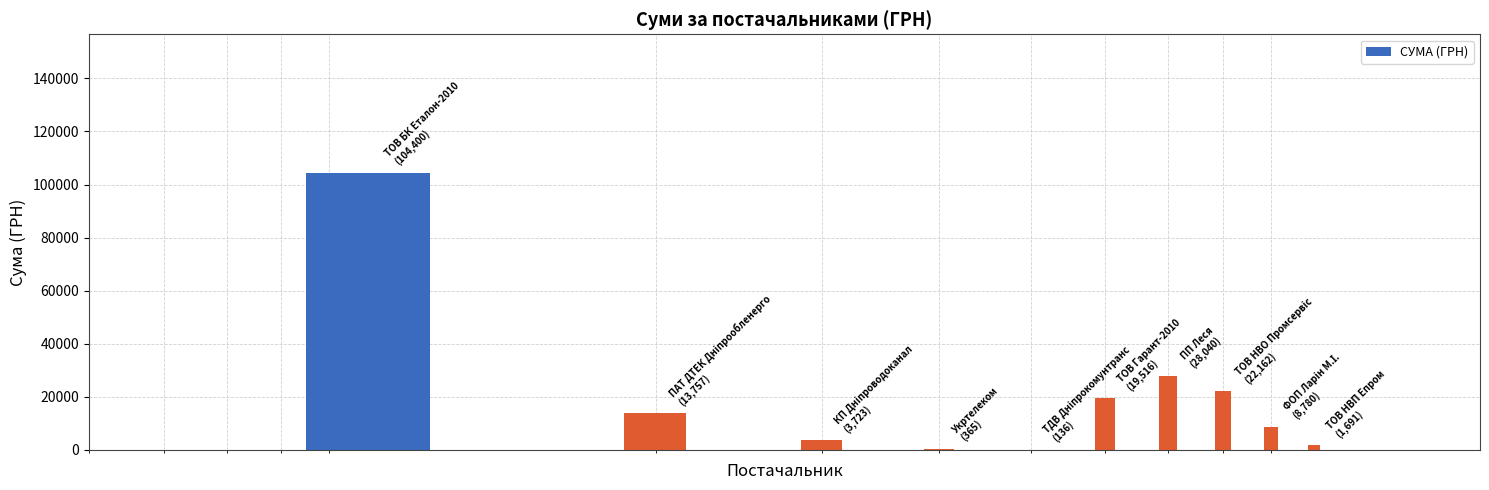

What is the minimum value shown in the chart?

135.7